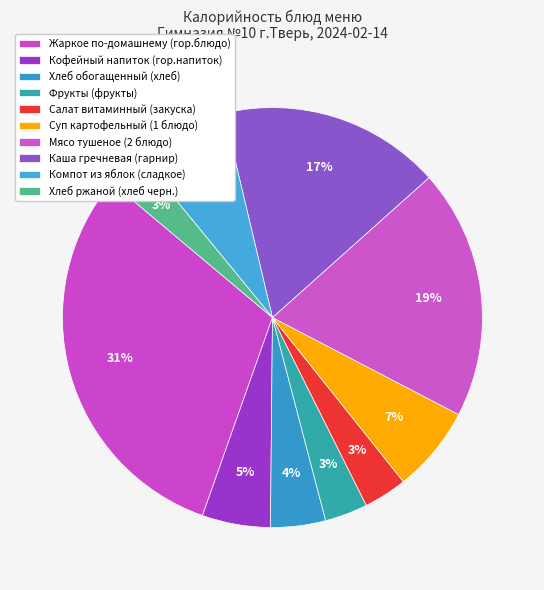

How many slices are in this pie chart?

10